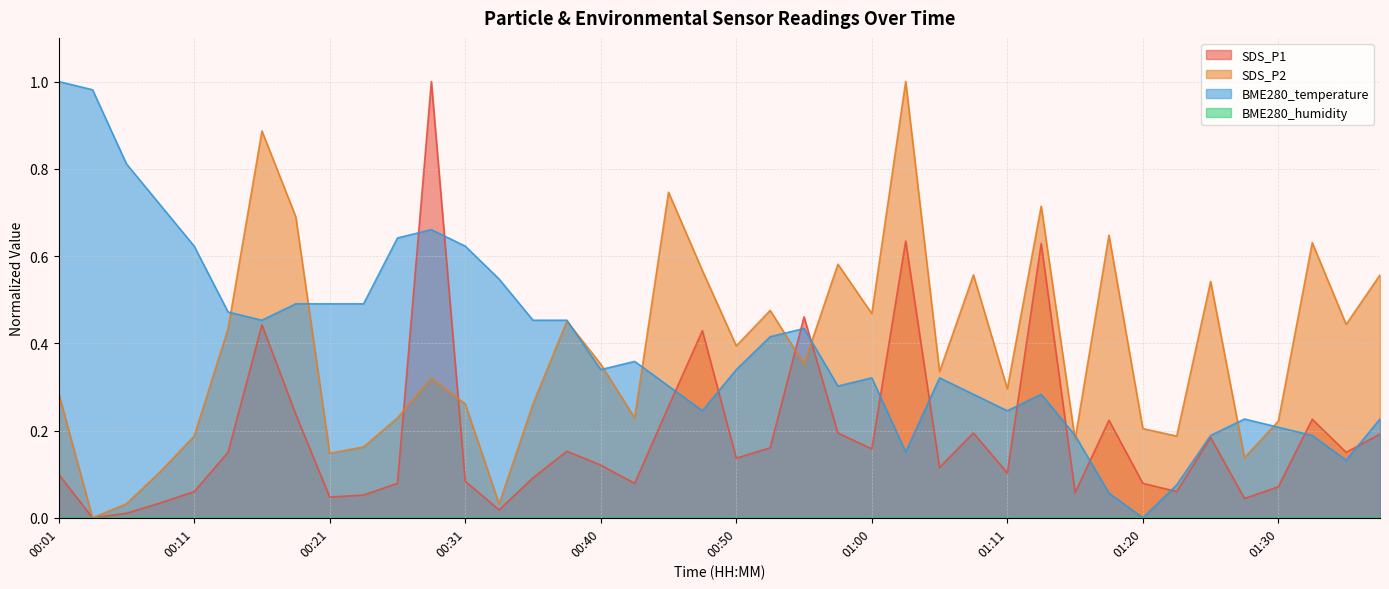

What is the difference between the second highest and minimum values in the BME280_temperature series?

1.0